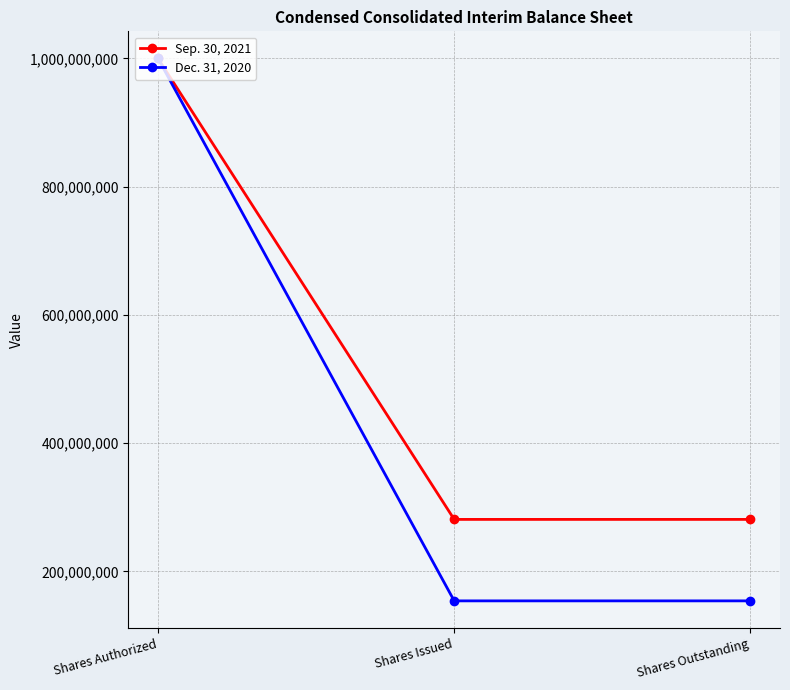

Which series has the largest range (max minus min)?

Dec. 31, 2020